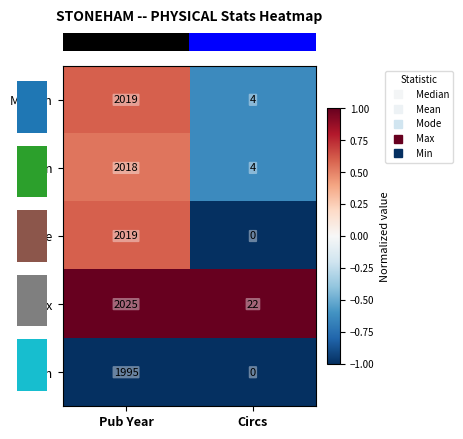

Read the Mean value at Circs.

4